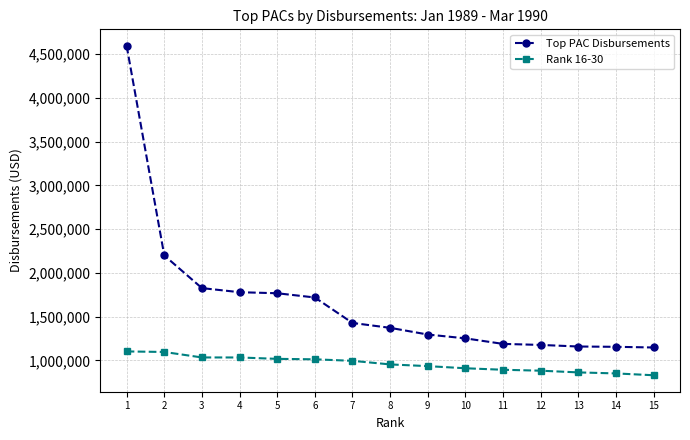

How many values in the Rank 16-30 series are below 953858?

7